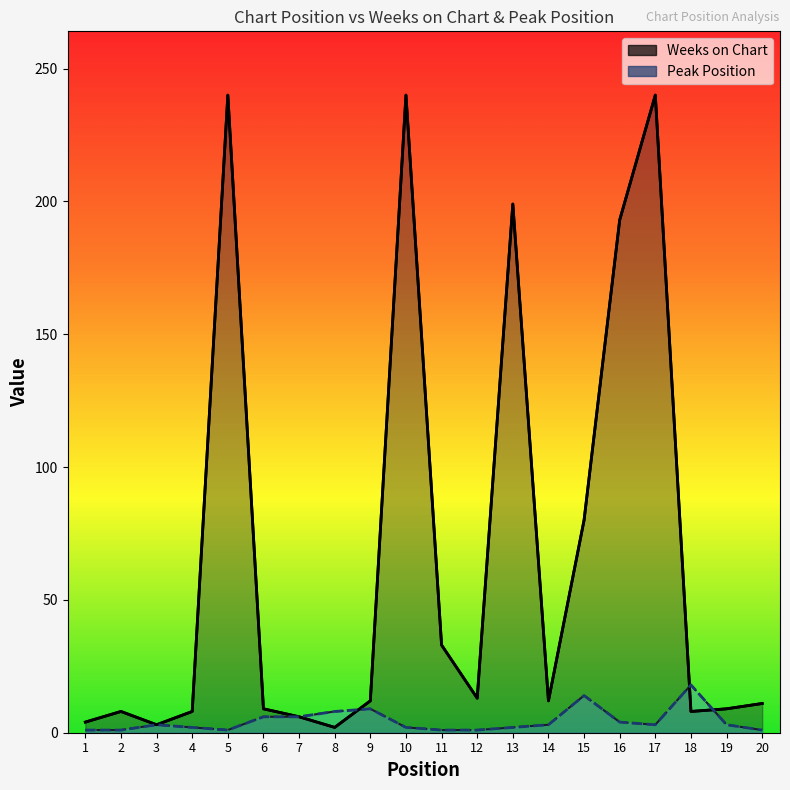

At which label does Peak Position reach its minimum?

1